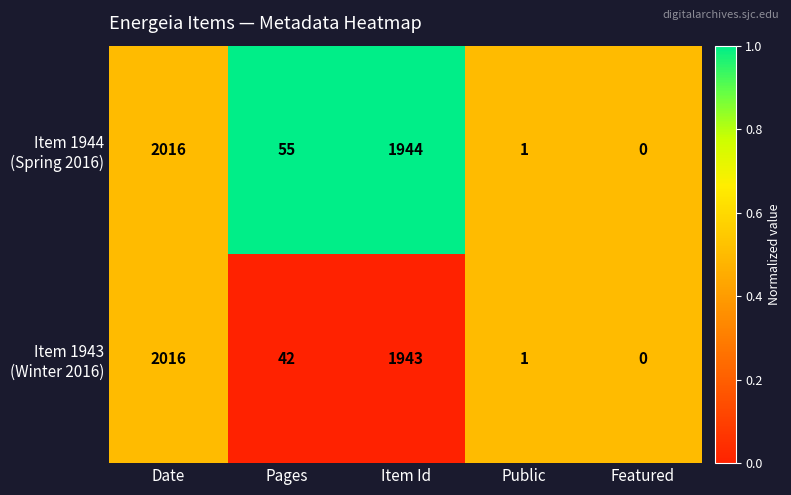

At which category is the sum across all series the highest?

Date